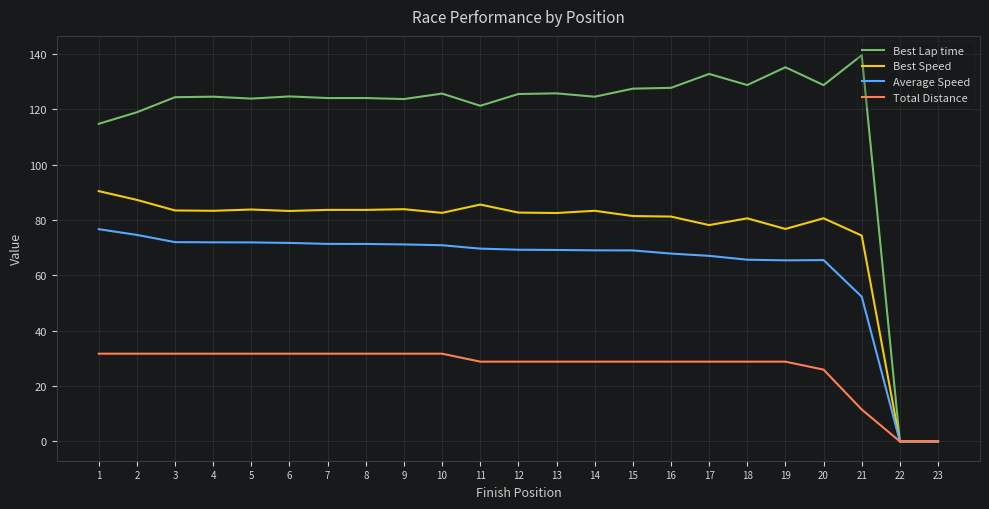

What is the greatest value displayed?

139.5